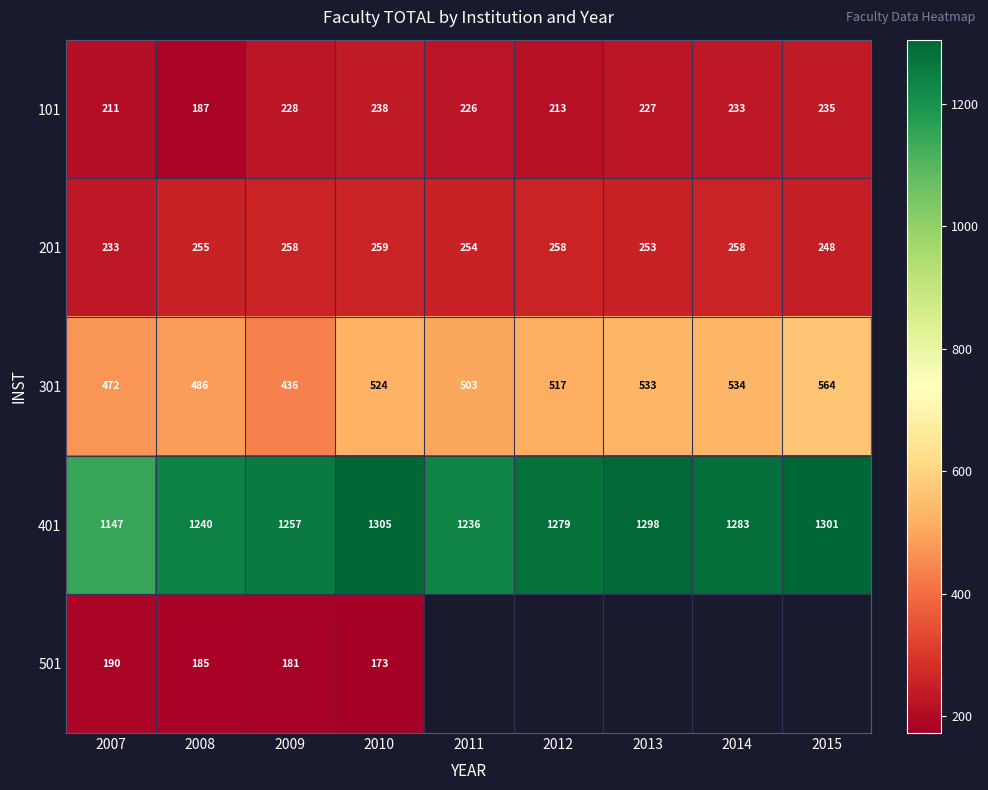

What is the sum of the 301 values at 2012 and 2009?

953